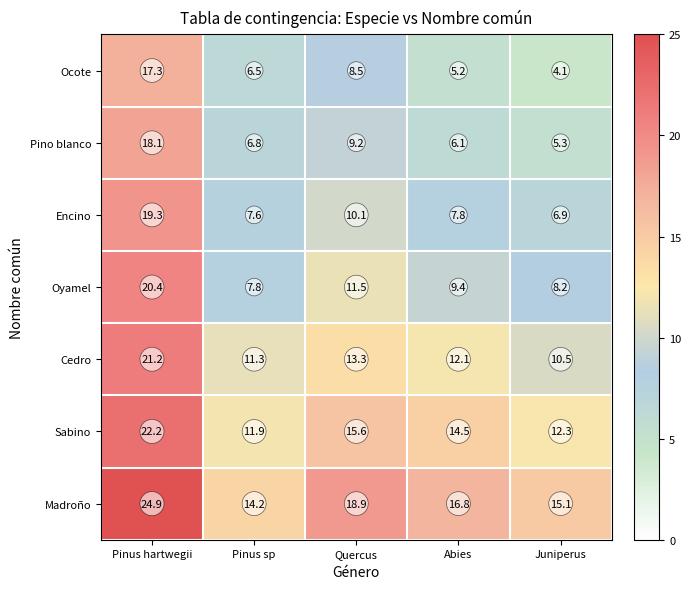

Count the number of data series in this chart.

7